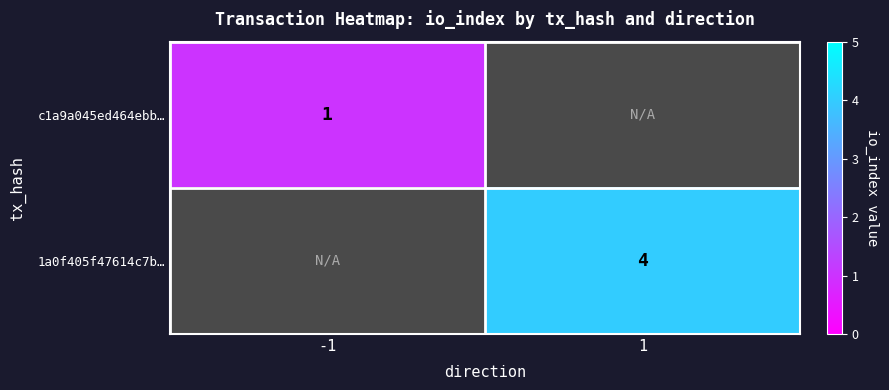

Which label corresponds to the smallest value in the chart?

-1